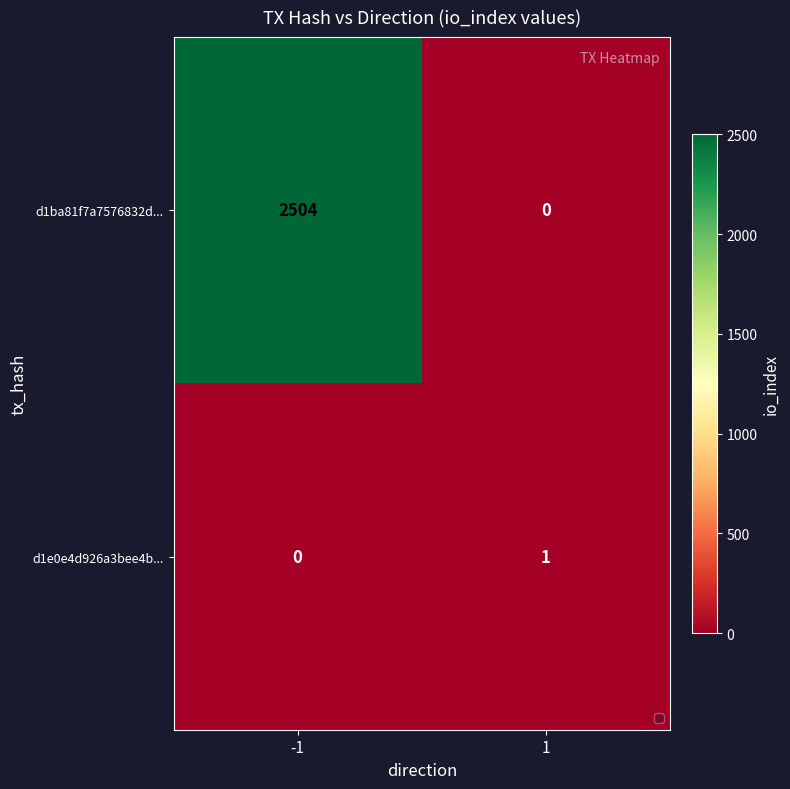

Which series changed the most between -1 and 1?

d1ba81f7a7576832d...